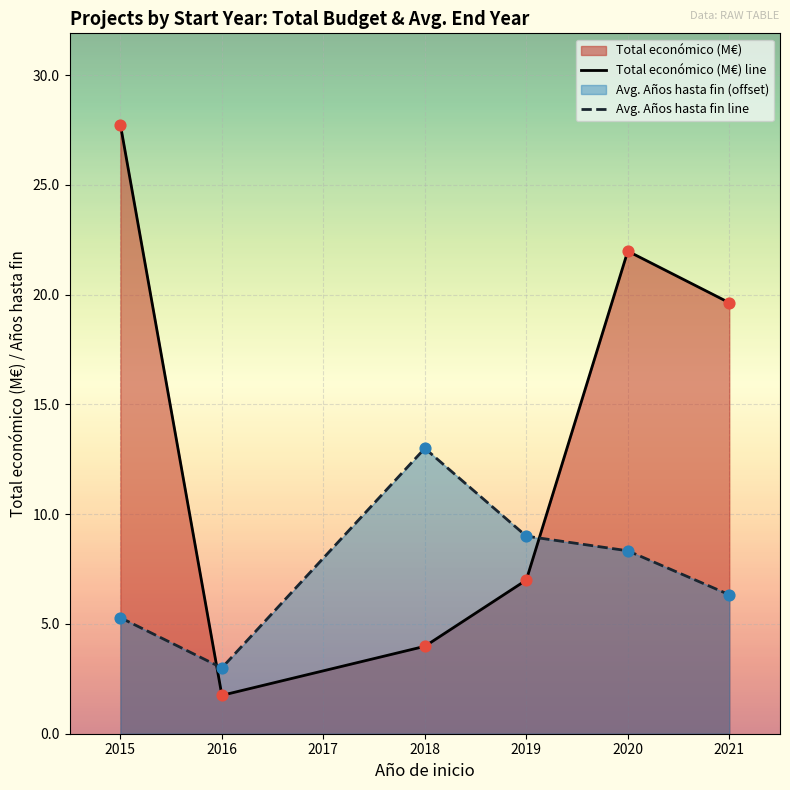

Is the value of Avg. Años hasta fin line at 2016 greater than the value of Total económico (M€) line at 2020?

No